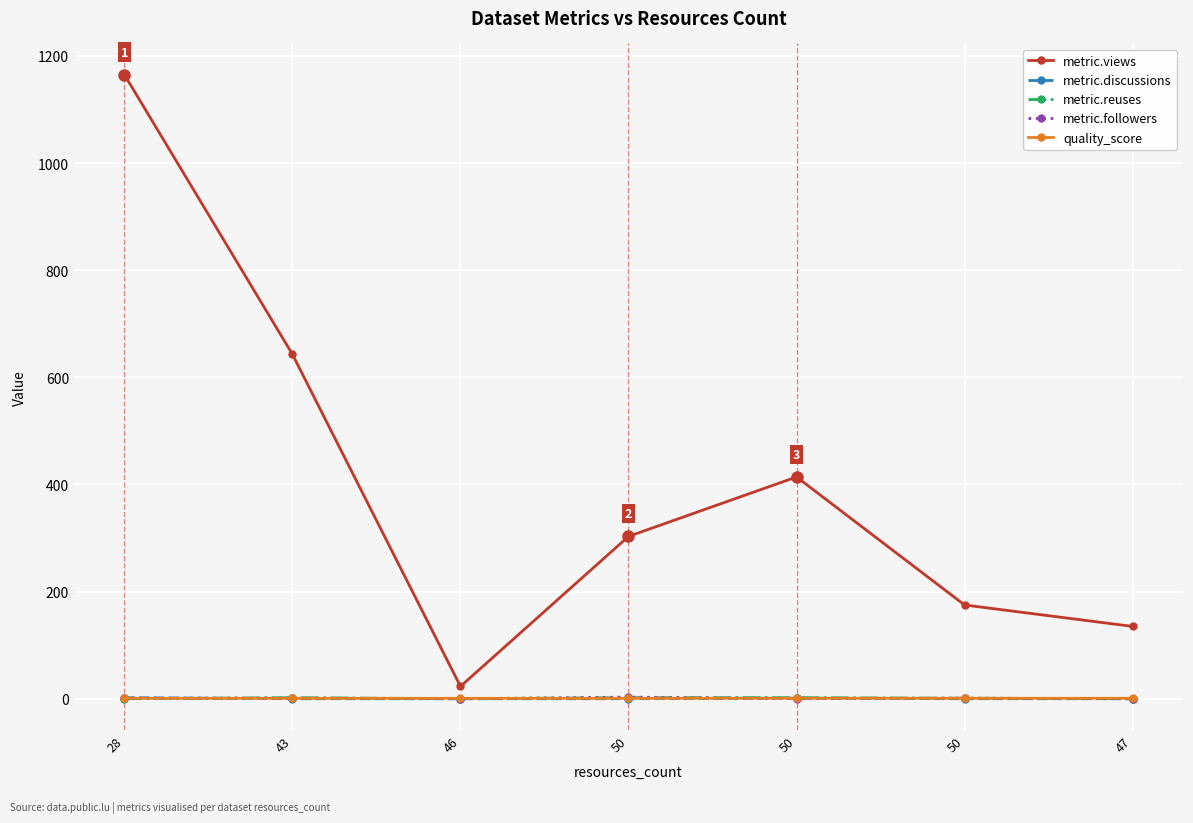

How many lines are shown in the chart?

5